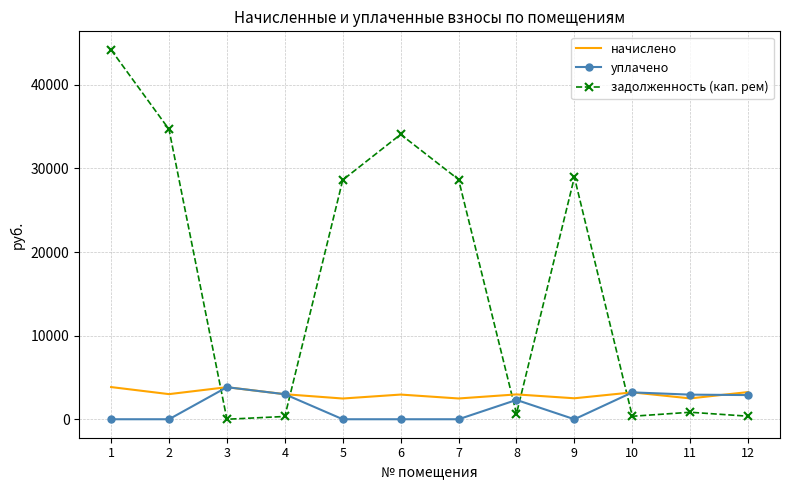

The уплачено series shows 2995.6 at 4. True or false?

True